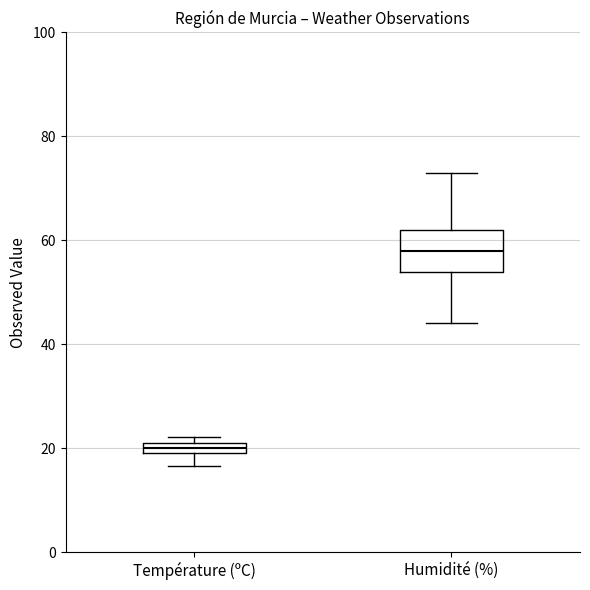

Which box's median line is the highest?

Humidité (%)